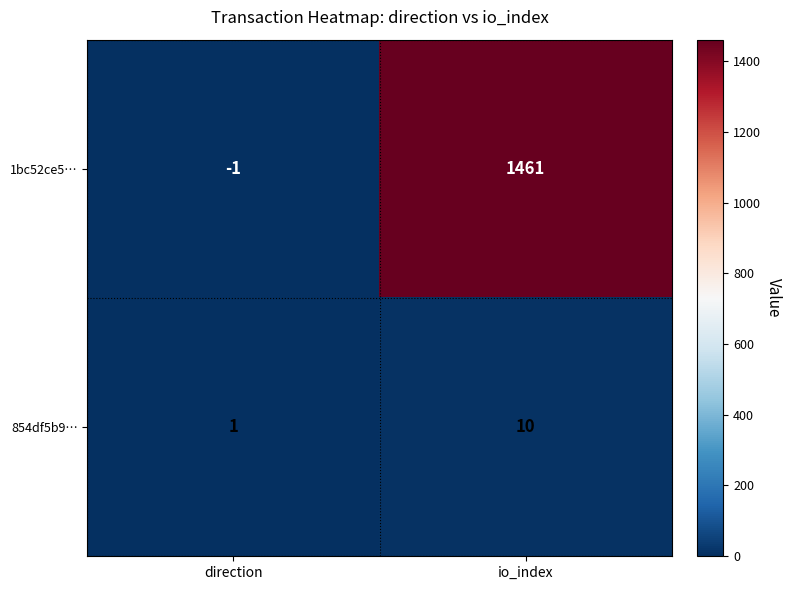

What is the smallest value displayed?

-1